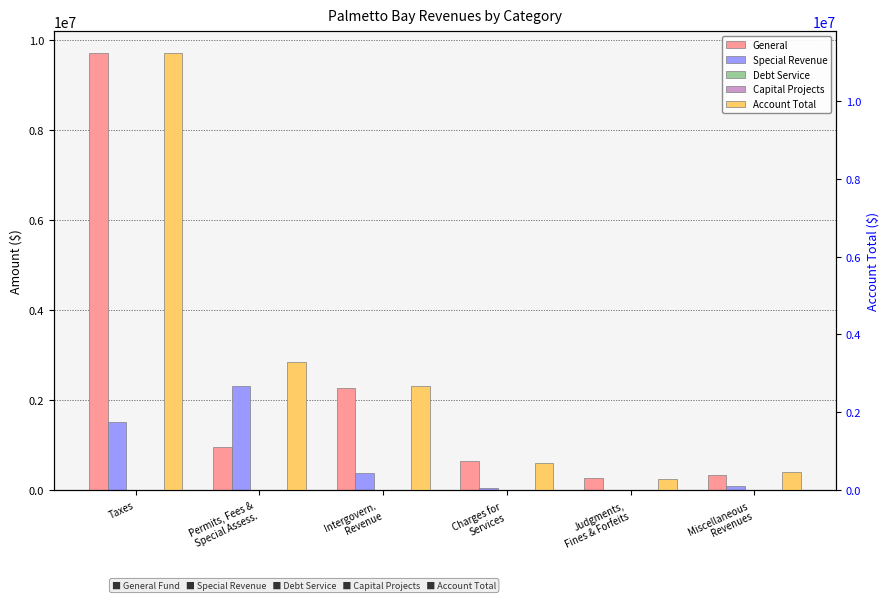

What is the average value of the Account Total series?

3105639